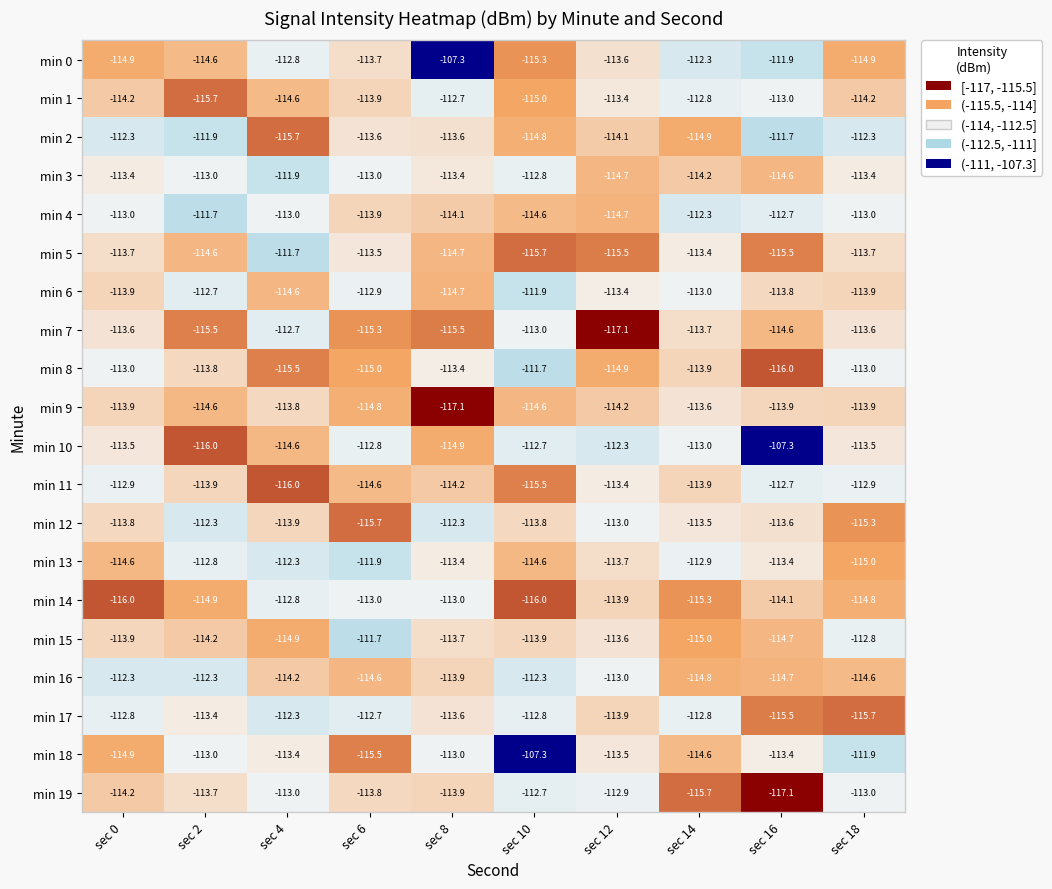

What is the average value of the min 16 series?

-113.7